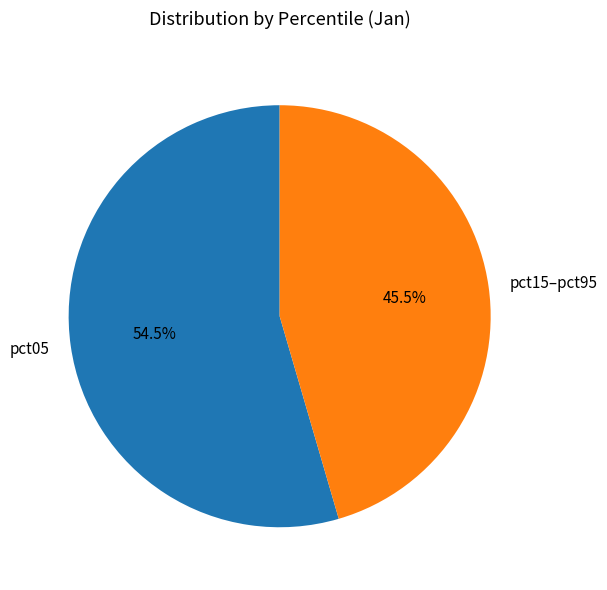

To the nearest percent, what is the average slice percentage?

50%